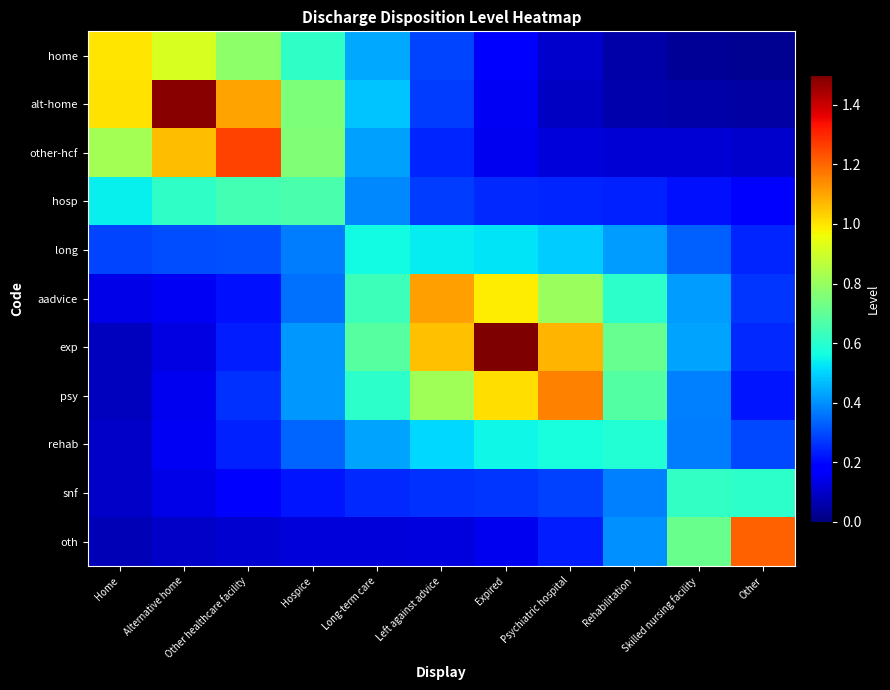

Between Rehabilitation and Skilled nursing facility, which is larger?

Rehabilitation